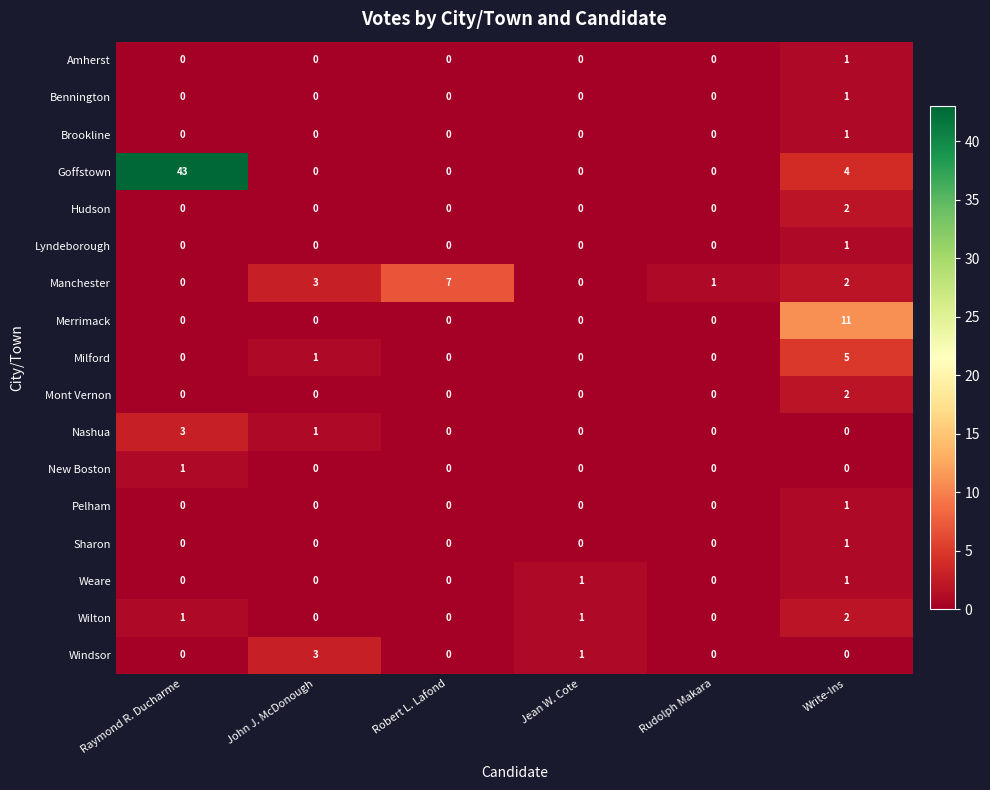

What is the maximum value shown in the chart?

43